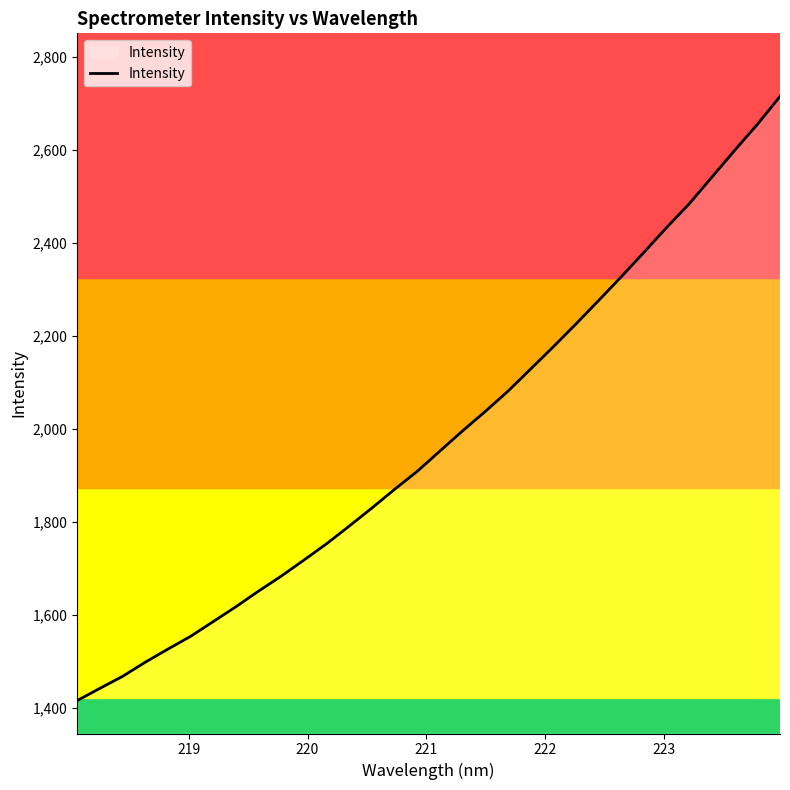

What is the greatest value displayed?

2714.3